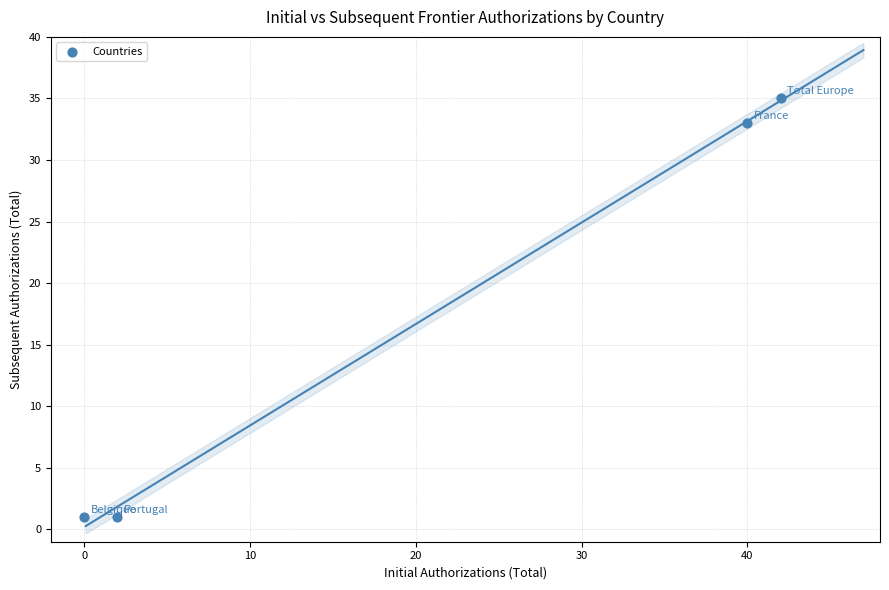

What is the average Y value?

18